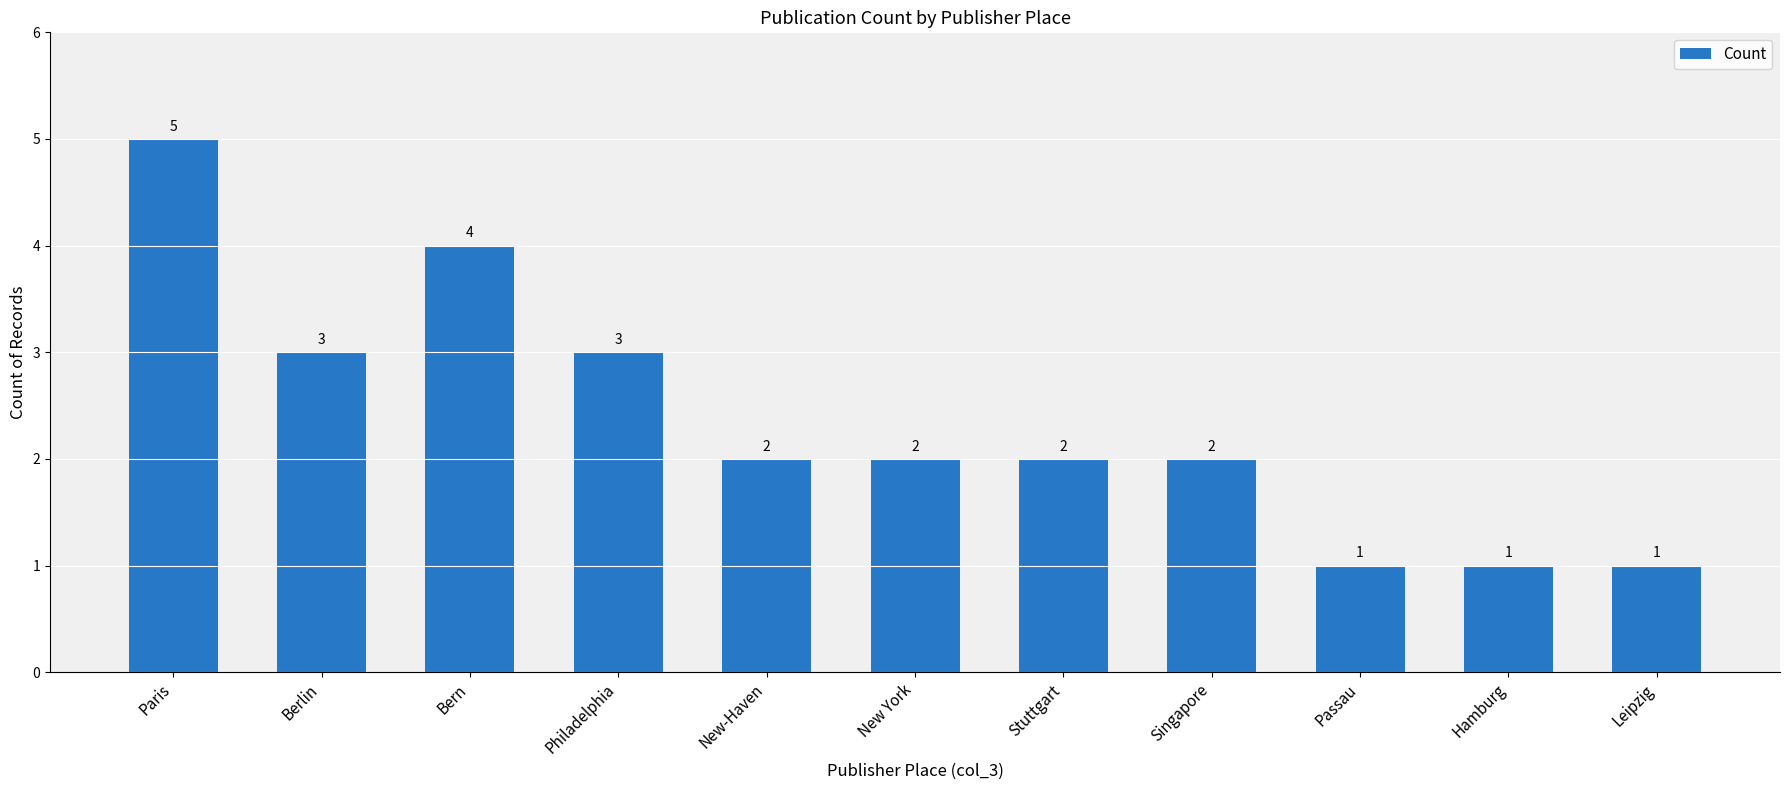

What is the sum of all values?

26